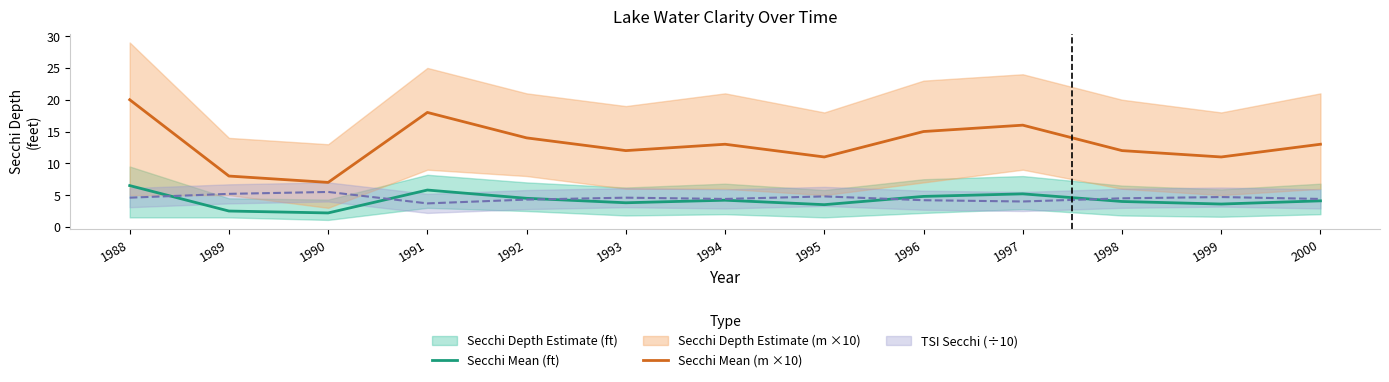

The Secchi Mean (ft) series shows 1.2 at 1999. True or false?

False